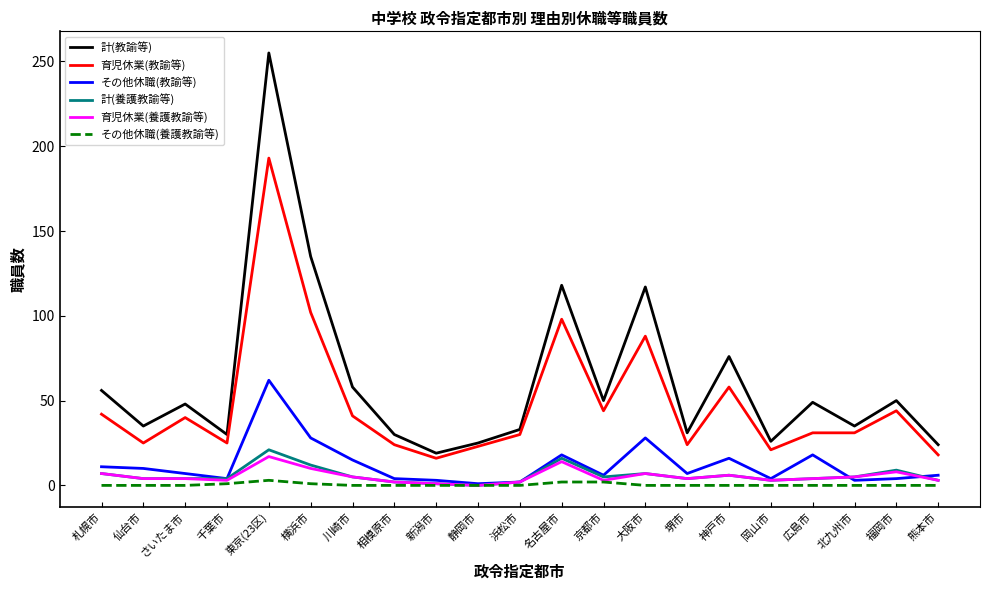

At which category does the chart reach its peak across all series?

東京(23区)